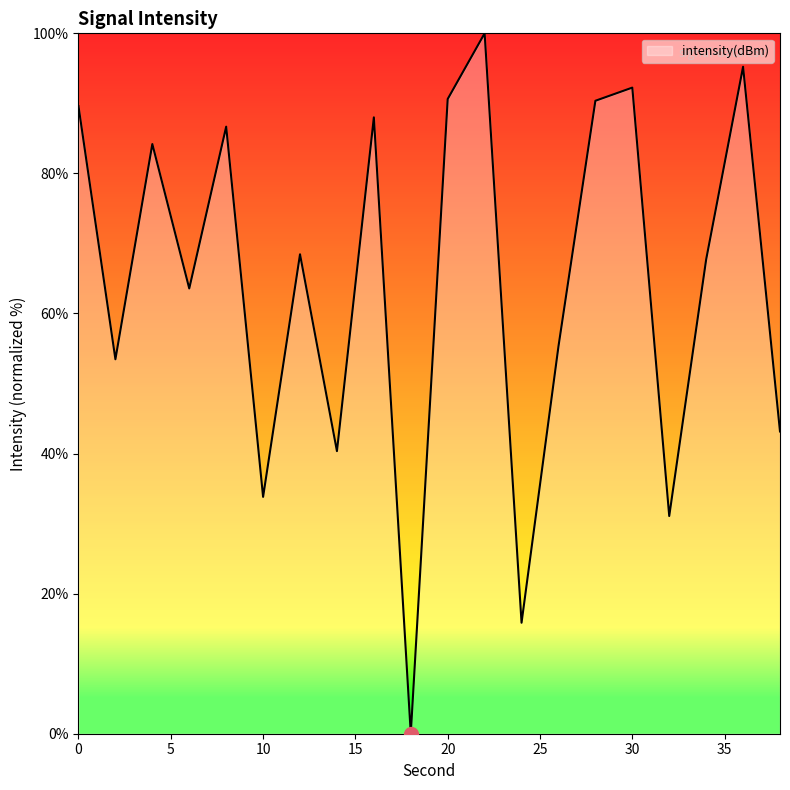

How many interior local peaks (higher than both neighbors) does the data have?

7